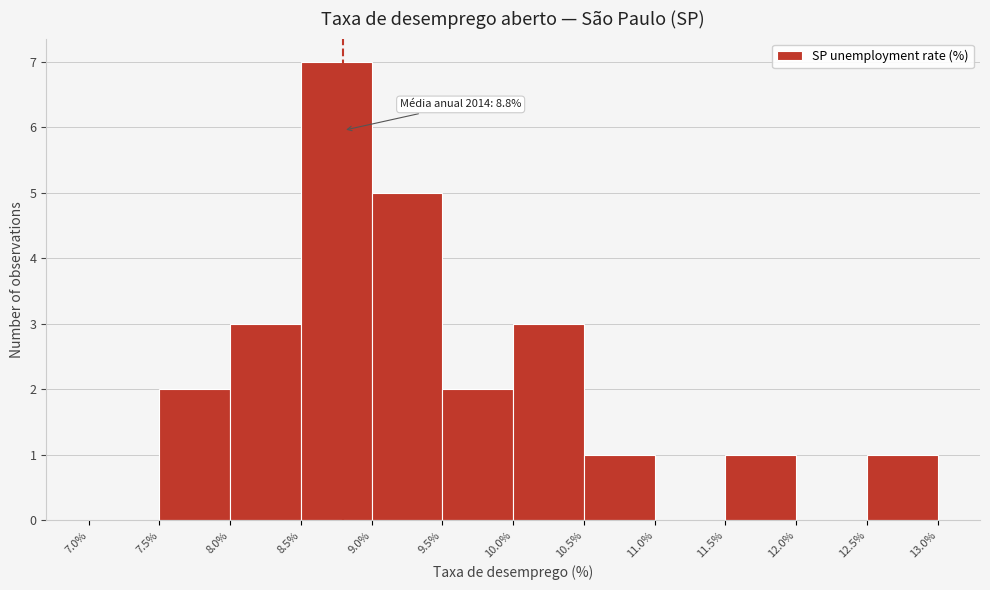

Over which range of the x-axis is the bar tallest?

8.5% to 9.0%